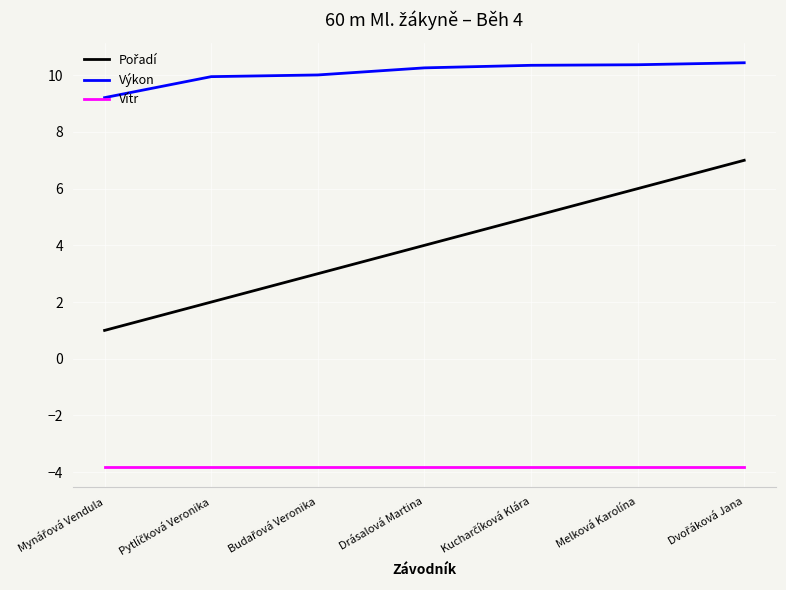

Is it true that Výkon equals 10.3 at Drásalová Martina?

True